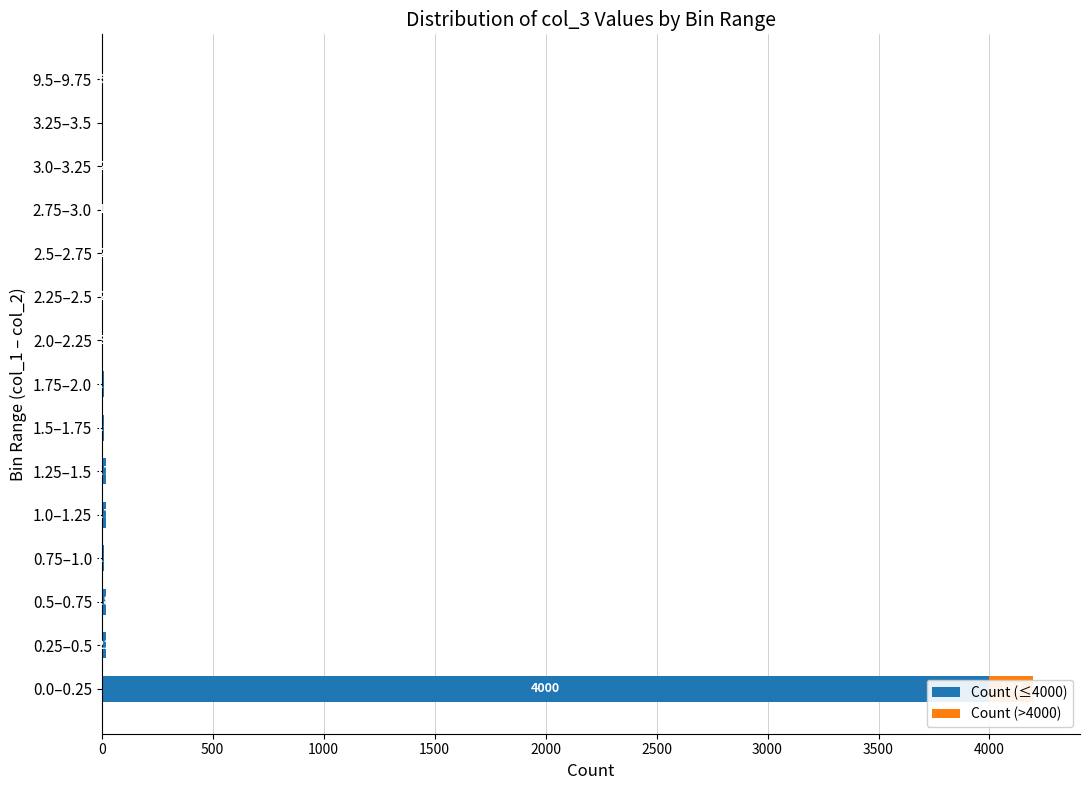

Is the value of Count (≤4000) at 3.0–3.25 greater than the value of Count (>4000) at 2.5–2.75?

Yes